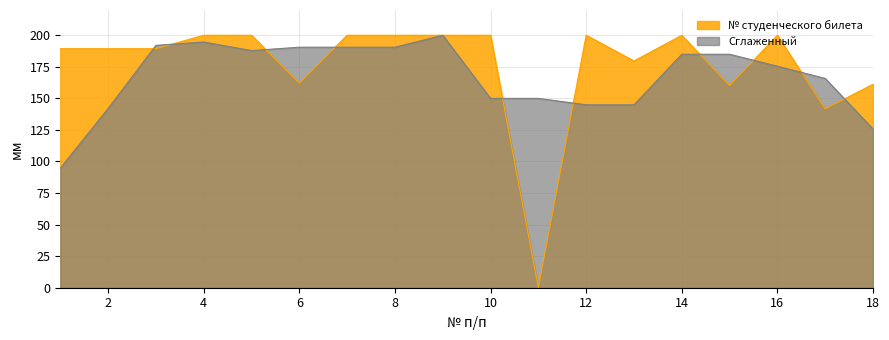

What is the difference between the second highest and minimum values?

200.0